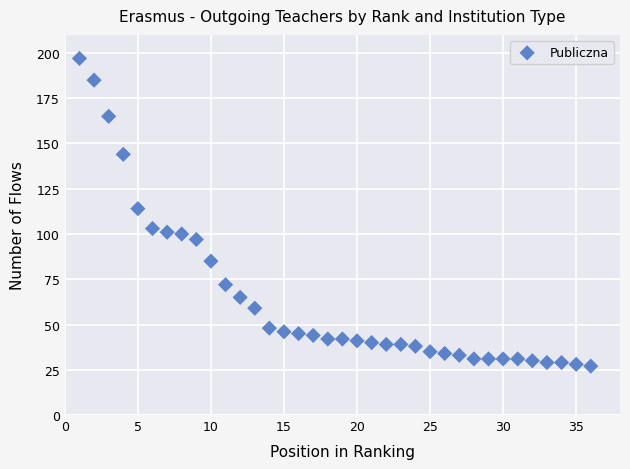

What is the range of X values (max minus min)?

35